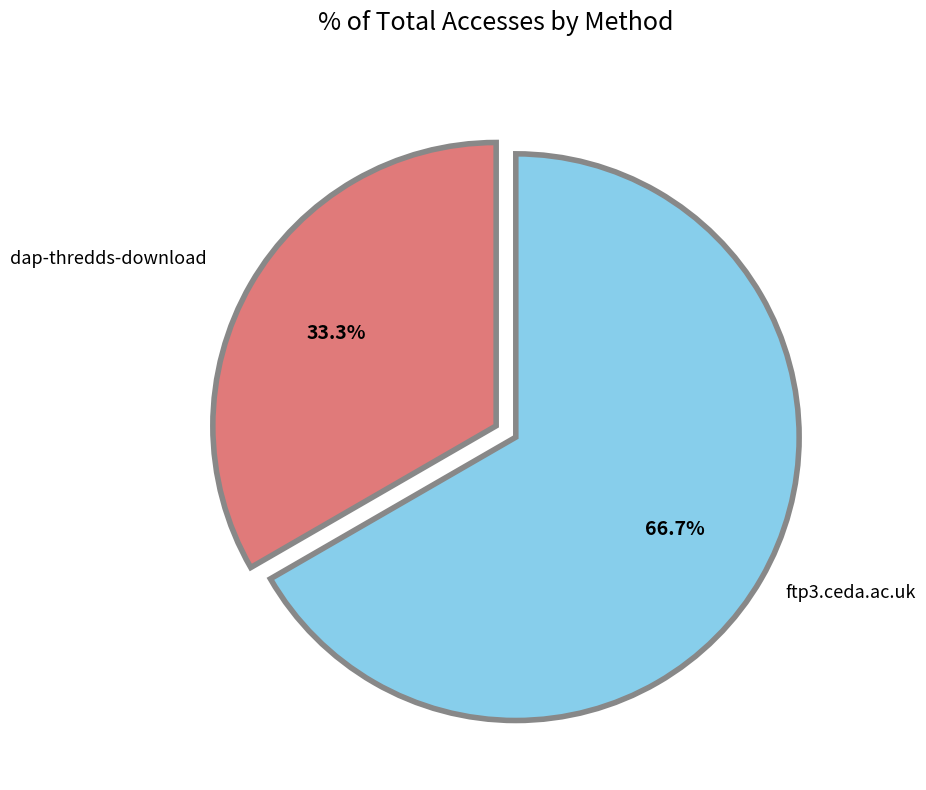

Is there a majority slice in this chart?

Yes